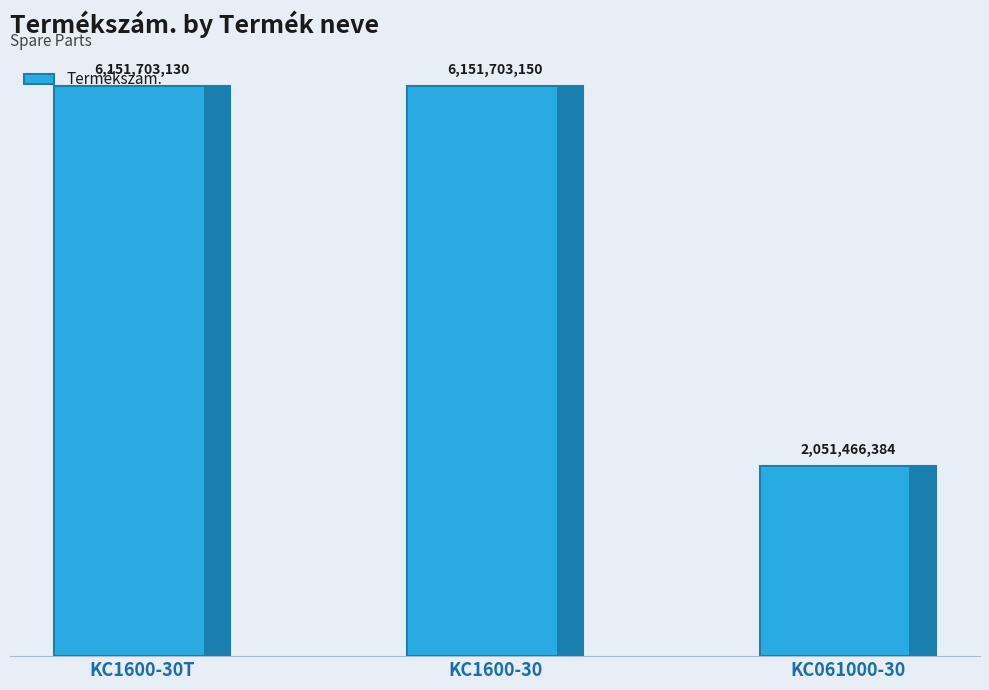

What is the sum of all values?

14354872664